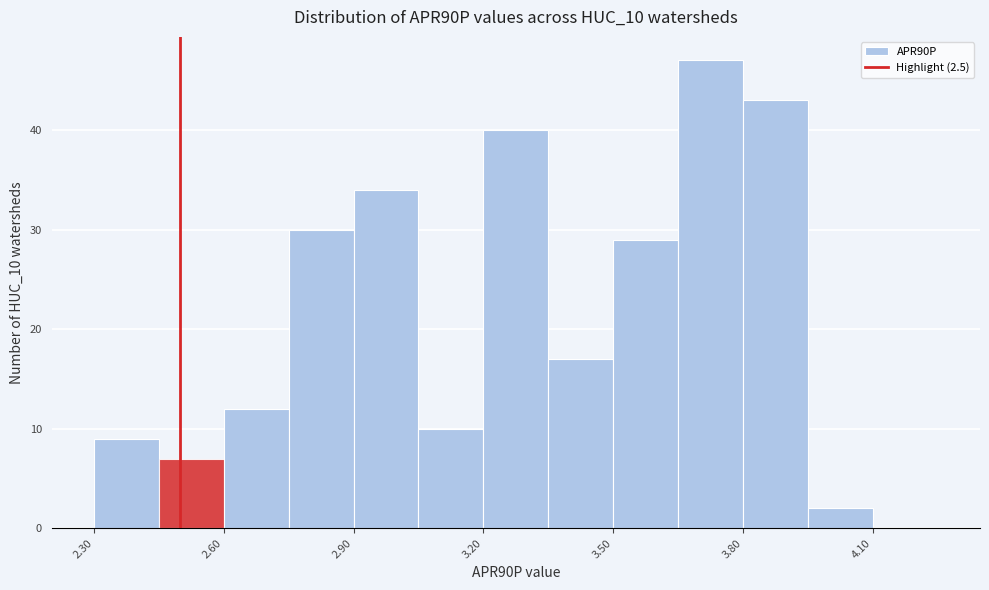

Around what value on the x-axis is the tallest bar? Give the approximate position of its centre, as read against the axis.

3.75